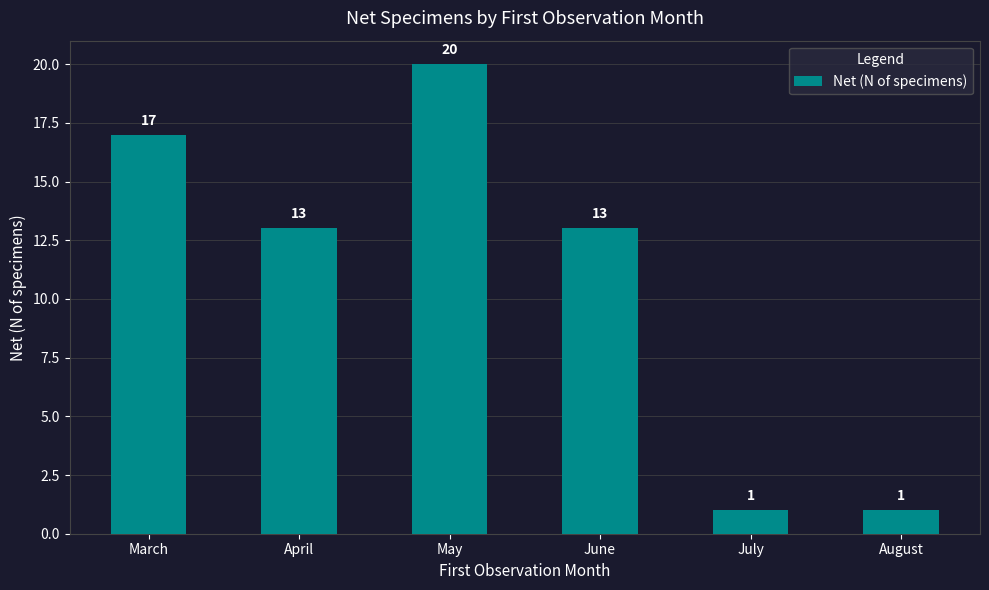

Reading right to left, list all the values displayed in this chart.

August=1	July=1	June=13	May=20	April=13	March=17